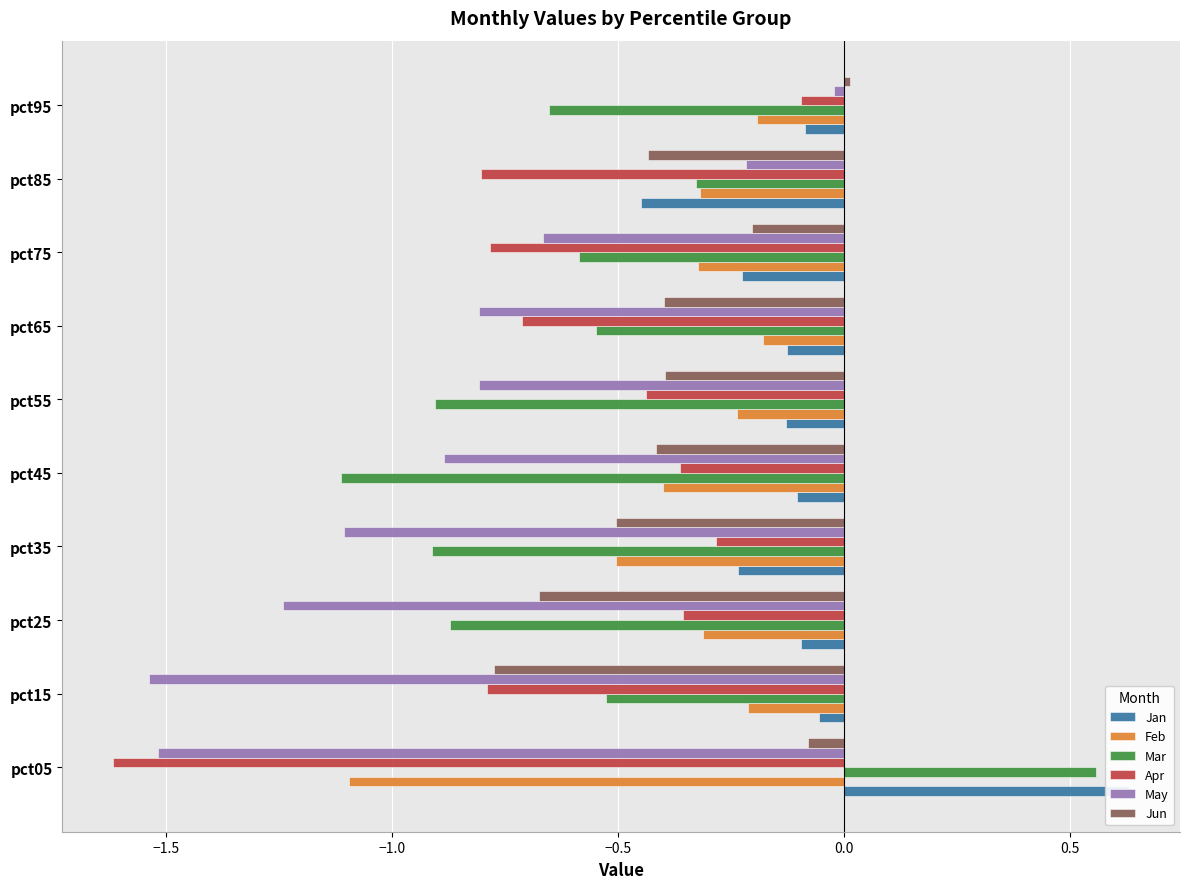

Is the value of May at pct75 greater than the value of Apr at pct35?

No